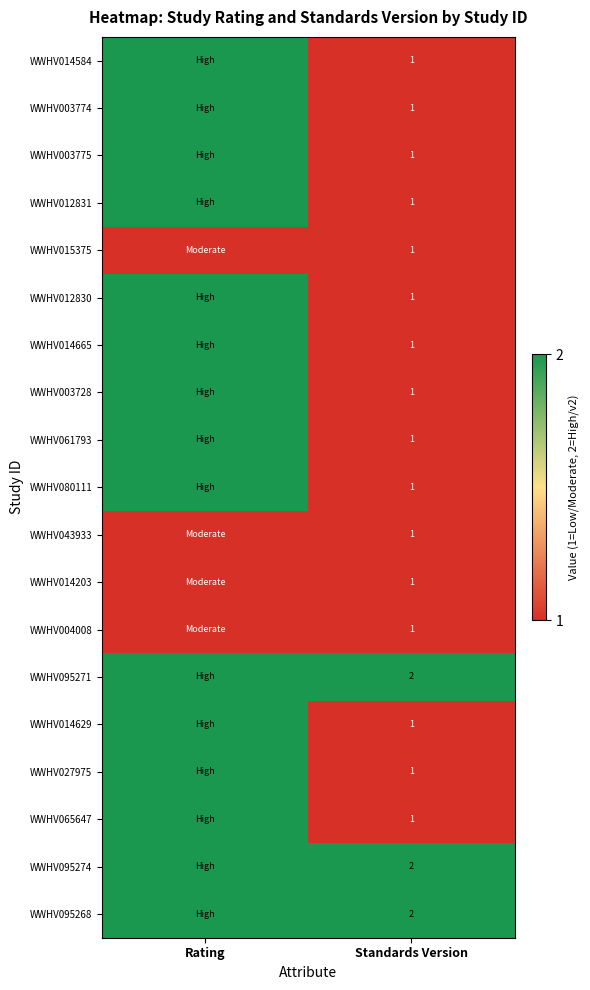

Is it true that WWHV095271 equals 3 at Standards Version?

False